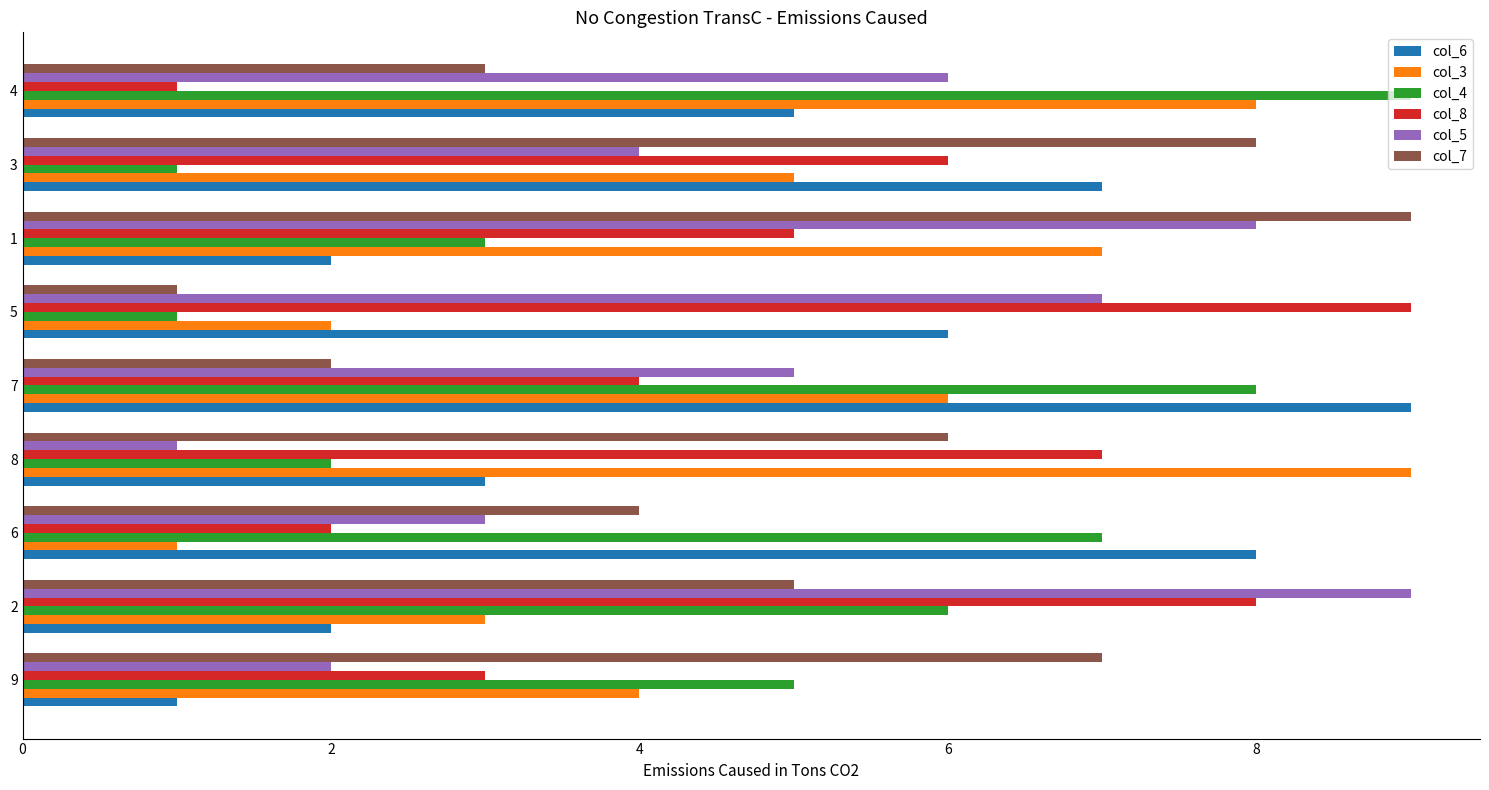

True or false: col_4 has a value of 3 at 9.

False